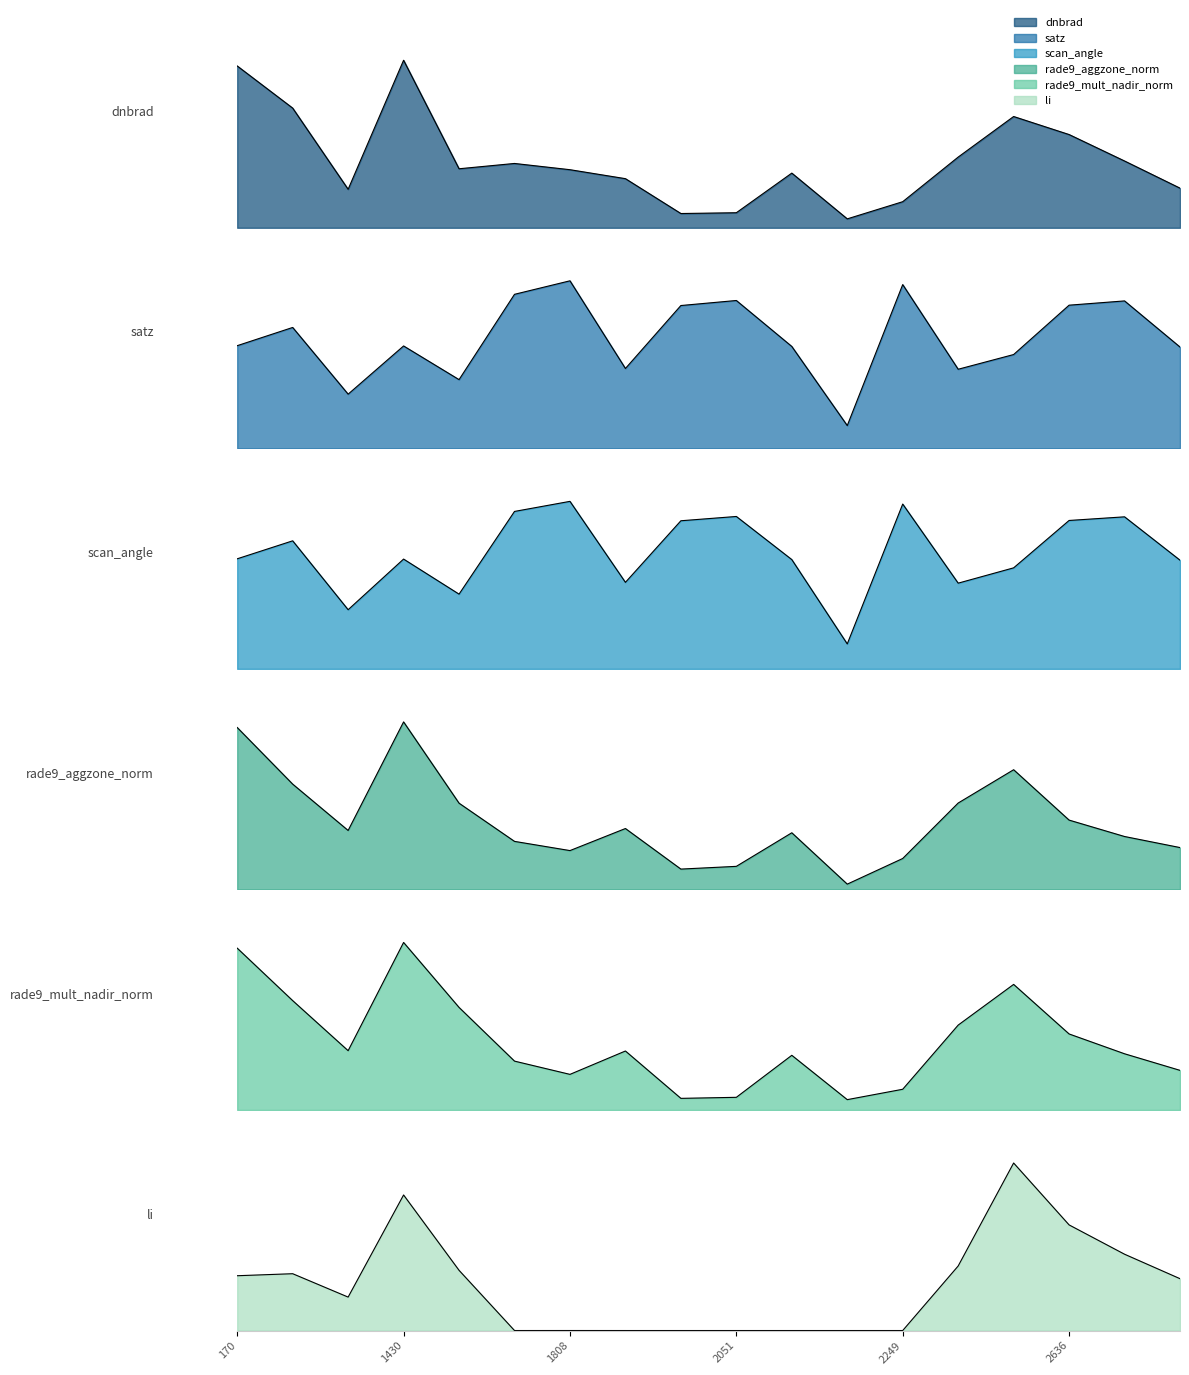

How many lines are shown in the chart?

6